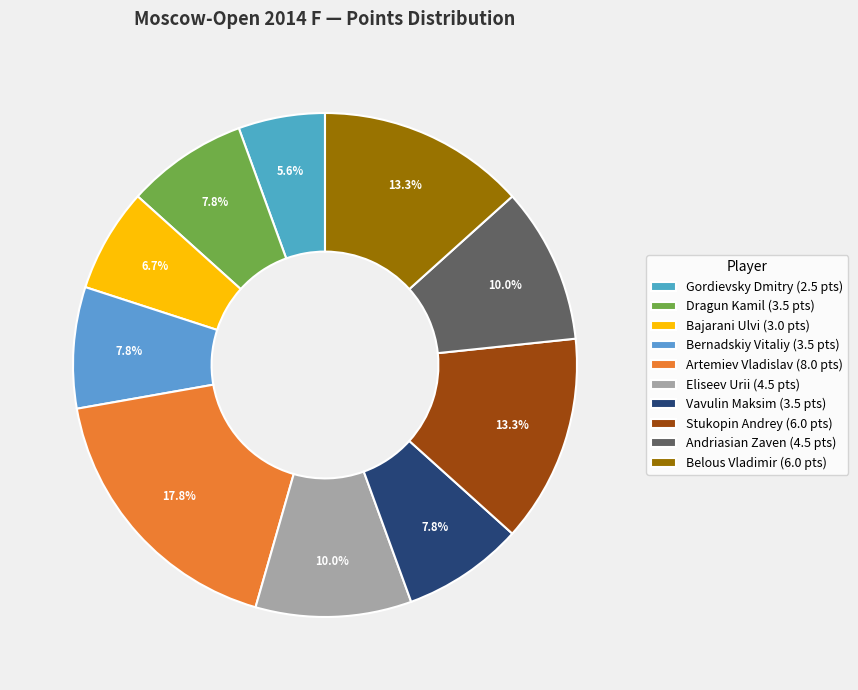

What is the total percentage of Stukopin Andrey and Eliseev Urii?

23.3%